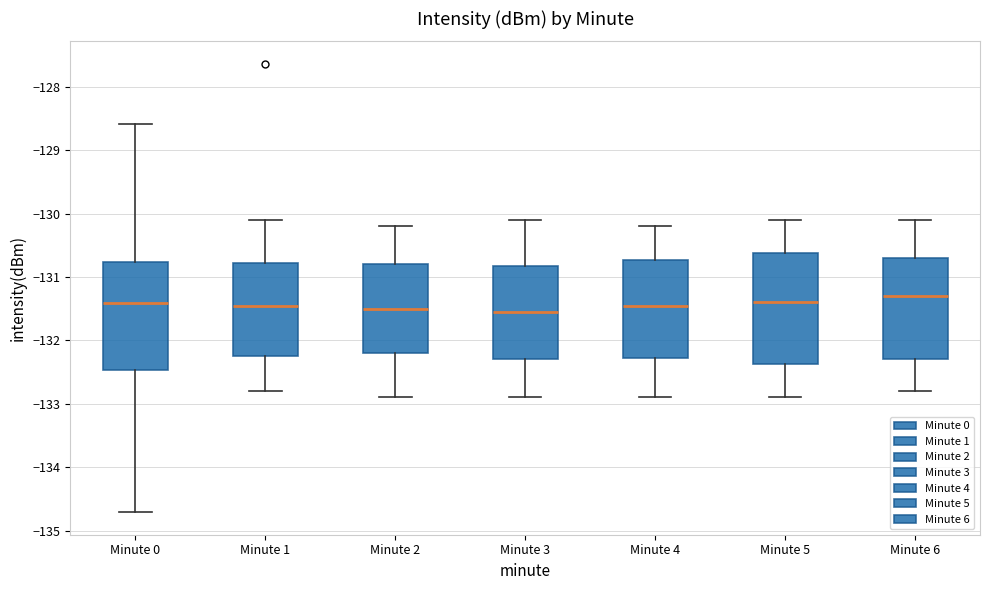

Reading left to right, transcribe this box plot: for each box, give where its median line is, the range the box spans, and where its two whiskers end, as read against the y-axis. The values are not printed on the chart, so give them approximately, as read against the axis.

Minute 0: median -131.4, box -132.5 to -130.8, whiskers -134.7 to -128.6
Minute 1: median -131.5, box -132.2 to -130.8, whiskers -132.8 to -130.1
Minute 2: median -131.5, box -132.2 to -130.8, whiskers -132.9 to -130.2
Minute 3: median -131.5, box -132.3 to -130.8, whiskers -132.9 to -130.1
Minute 4: median -131.4, box -132.3 to -130.7, whiskers -132.9 to -130.2
Minute 5: median -131.4, box -132.4 to -130.6, whiskers -132.9 to -130.1
Minute 6: median -131.3, box -132.3 to -130.7, whiskers -132.8 to -130.1